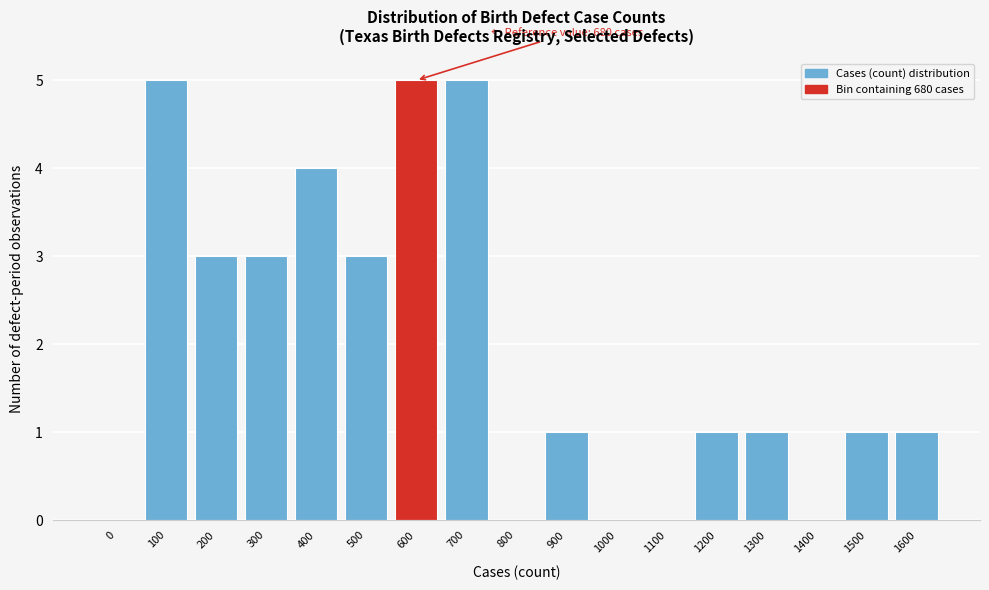

Reading right to left, what are all the values shown in this chart?

1600=1	1500=1	1400=0	1300=1	1200=1	1100=0	1000=0	900=1	800=0	700=5	600=5	500=3	400=4	300=3	200=3	100=5	0=0